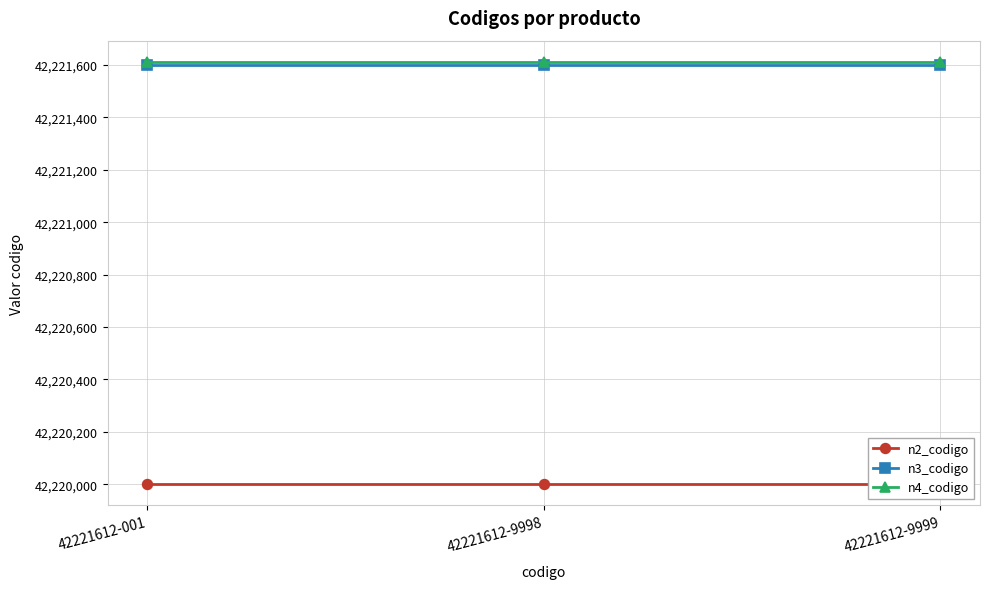

Which series has the largest total across all categories?

n4_codigo